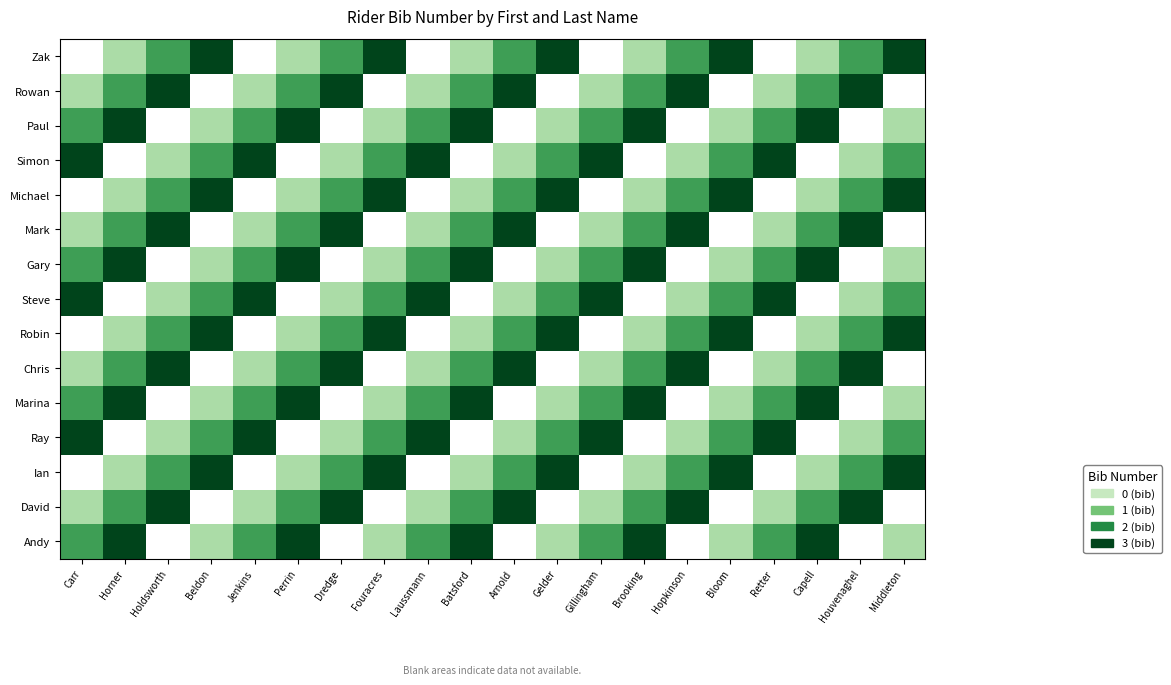

Reading left to right, list all the values displayed in this chart.

Zak: Carr=0	Horner=1	Holdsworth=2	Beldon=3	Jenkins=0	Perrin=1	Dredge=2	Fouracres=3	Laussmann=0	Batsford=1	Arnold=2	Gelder=3	Gillingham=0	Brooking=1	Hopkinson=2	Bloom=3	Retter=0	Capell=1	Houvenaghel=2	Middleton=3
Rowan: Carr=1	Horner=2	Holdsworth=3	Beldon=0	Jenkins=1	Perrin=2	Dredge=3	Fouracres=0	Laussmann=1	Batsford=2	Arnold=3	Gelder=0	Gillingham=1	Brooking=2	Hopkinson=3	Bloom=0	Retter=1	Capell=2	Houvenaghel=3	Middleton=0
Paul: Carr=2	Horner=3	Holdsworth=0	Beldon=1	Jenkins=2	Perrin=3	Dredge=0	Fouracres=1	Laussmann=2	Batsford=3	Arnold=0	Gelder=1	Gillingham=2	Brooking=3	Hopkinson=0	Bloom=1	Retter=2	Capell=3	Houvenaghel=0	Middleton=1
Simon: Carr=3	Horner=0	Holdsworth=1	Beldon=2	Jenkins=3	Perrin=0	Dredge=1	Fouracres=2	Laussmann=3	Batsford=0	Arnold=1	Gelder=2	Gillingham=3	Brooking=0	Hopkinson=1	Bloom=2	Retter=3	Capell=0	Houvenaghel=1	Middleton=2
Michael: Carr=0	Horner=1	Holdsworth=2	Beldon=3	Jenkins=0	Perrin=1	Dredge=2	Fouracres=3	Laussmann=0	Batsford=1	Arnold=2	Gelder=3	Gillingham=0	Brooking=1	Hopkinson=2	Bloom=3	Retter=0	Capell=1	Houvenaghel=2	Middleton=3
Mark: Carr=1	Horner=2	Holdsworth=3	Beldon=0	Jenkins=1	Perrin=2	Dredge=3	Fouracres=0	Laussmann=1	Batsford=2	Arnold=3	Gelder=0	Gillingham=1	Brooking=2	Hopkinson=3	Bloom=0	Retter=1	Capell=2	Houvenaghel=3	Middleton=0
Gary: Carr=2	Horner=3	Holdsworth=0	Beldon=1	Jenkins=2	Perrin=3	Dredge=0	Fouracres=1	Laussmann=2	Batsford=3	Arnold=0	Gelder=1	Gillingham=2	Brooking=3	Hopkinson=0	Bloom=1	Retter=2	Capell=3	Houvenaghel=0	Middleton=1
Steve: Carr=3	Horner=0	Holdsworth=1	Beldon=2	Jenkins=3	Perrin=0	Dredge=1	Fouracres=2	Laussmann=3	Batsford=0	Arnold=1	Gelder=2	Gillingham=3	Brooking=0	Hopkinson=1	Bloom=2	Retter=3	Capell=0	Houvenaghel=1	Middleton=2
Robin: Carr=0	Horner=1	Holdsworth=2	Beldon=3	Jenkins=0	Perrin=1	Dredge=2	Fouracres=3	Laussmann=0	Batsford=1	Arnold=2	Gelder=3	Gillingham=0	Brooking=1	Hopkinson=2	Bloom=3	Retter=0	Capell=1	Houvenaghel=2	Middleton=3
Chris: Carr=1	Horner=2	Holdsworth=3	Beldon=0	Jenkins=1	Perrin=2	Dredge=3	Fouracres=0	Laussmann=1	Batsford=2	Arnold=3	Gelder=0	Gillingham=1	Brooking=2	Hopkinson=3	Bloom=0	Retter=1	Capell=2	Houvenaghel=3	Middleton=0
Marina: Carr=2	Horner=3	Holdsworth=0	Beldon=1	Jenkins=2	Perrin=3	Dredge=0	Fouracres=1	Laussmann=2	Batsford=3	Arnold=0	Gelder=1	Gillingham=2	Brooking=3	Hopkinson=0	Bloom=1	Retter=2	Capell=3	Houvenaghel=0	Middleton=1
Ray: Carr=3	Horner=0	Holdsworth=1	Beldon=2	Jenkins=3	Perrin=0	Dredge=1	Fouracres=2	Laussmann=3	Batsford=0	Arnold=1	Gelder=2	Gillingham=3	Brooking=0	Hopkinson=1	Bloom=2	Retter=3	Capell=0	Houvenaghel=1	Middleton=2
Ian: Carr=0	Horner=1	Holdsworth=2	Beldon=3	Jenkins=0	Perrin=1	Dredge=2	Fouracres=3	Laussmann=0	Batsford=1	Arnold=2	Gelder=3	Gillingham=0	Brooking=1	Hopkinson=2	Bloom=3	Retter=0	Capell=1	Houvenaghel=2	Middleton=3
David: Carr=1	Horner=2	Holdsworth=3	Beldon=0	Jenkins=1	Perrin=2	Dredge=3	Fouracres=0	Laussmann=1	Batsford=2	Arnold=3	Gelder=0	Gillingham=1	Brooking=2	Hopkinson=3	Bloom=0	Retter=1	Capell=2	Houvenaghel=3	Middleton=0
Andy: Carr=2	Horner=3	Holdsworth=0	Beldon=1	Jenkins=2	Perrin=3	Dredge=0	Fouracres=1	Laussmann=2	Batsford=3	Arnold=0	Gelder=1	Gillingham=2	Brooking=3	Hopkinson=0	Bloom=1	Retter=2	Capell=3	Houvenaghel=0	Middleton=1